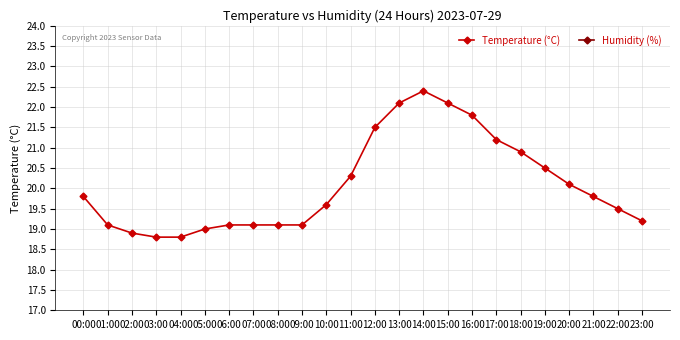

What is the label of the 6th point from the left?

05:00